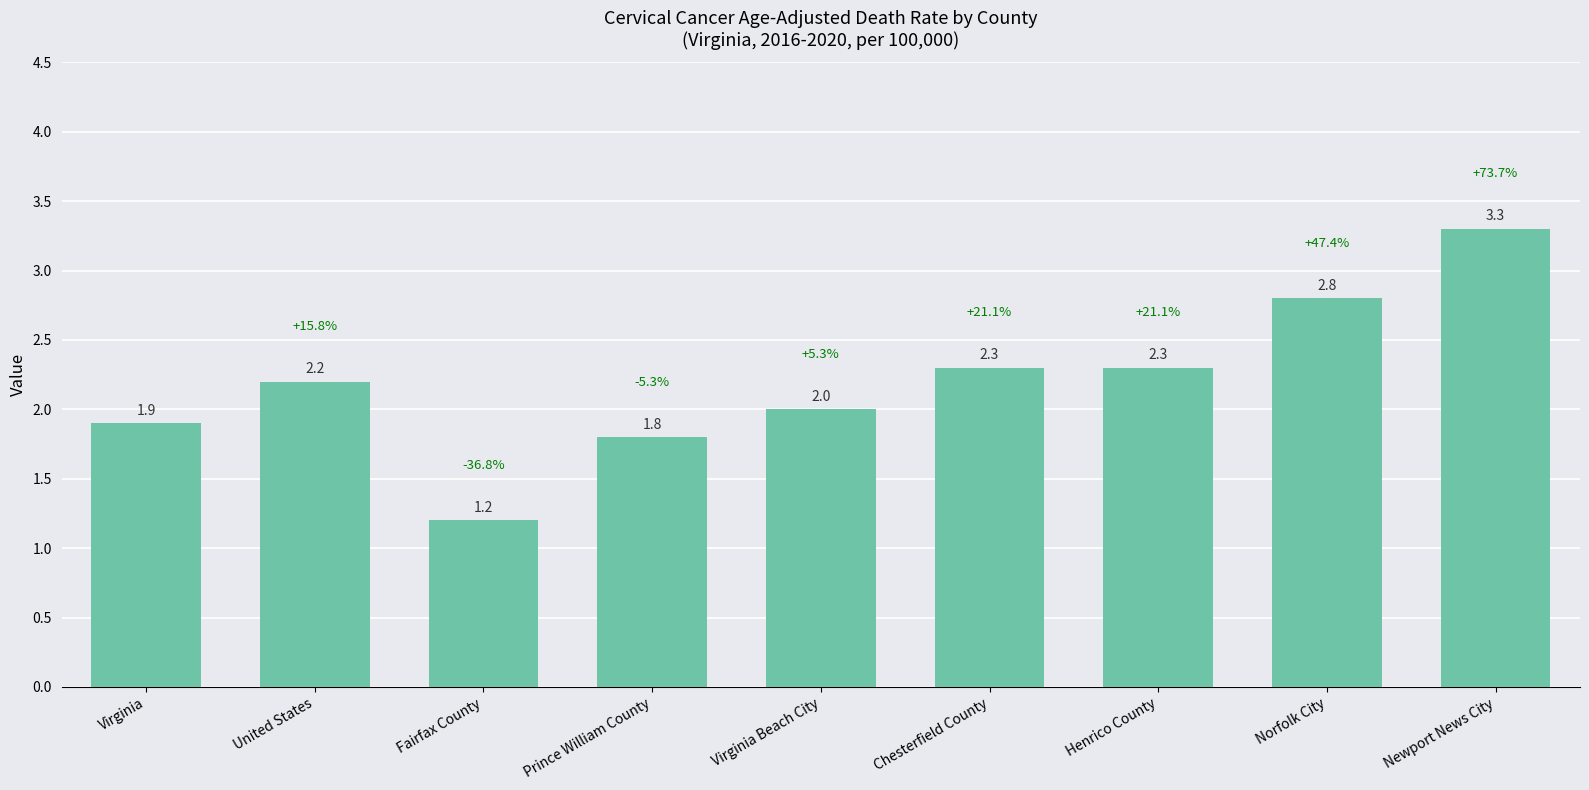

Reading left to right, transcribe all the data shown in this chart.

1.9	2.2	1.2	1.8	2.0	2.3	2.3	2.8	3.3